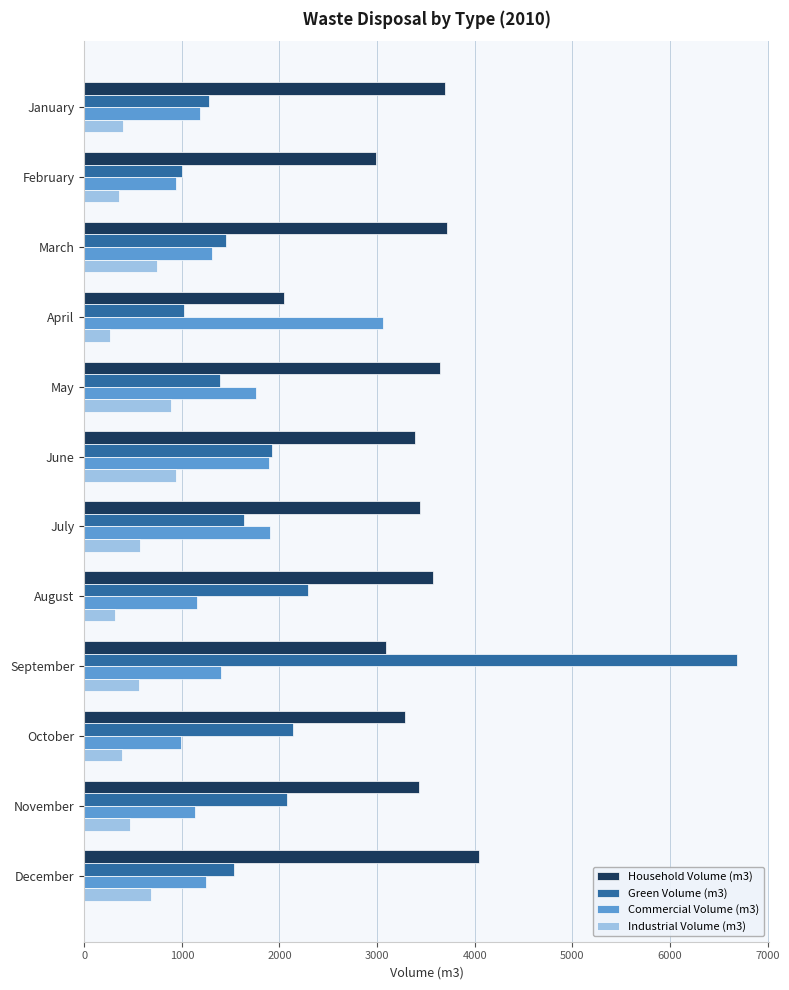

Which series has the largest range (max minus min)?

Green Volume (m3)